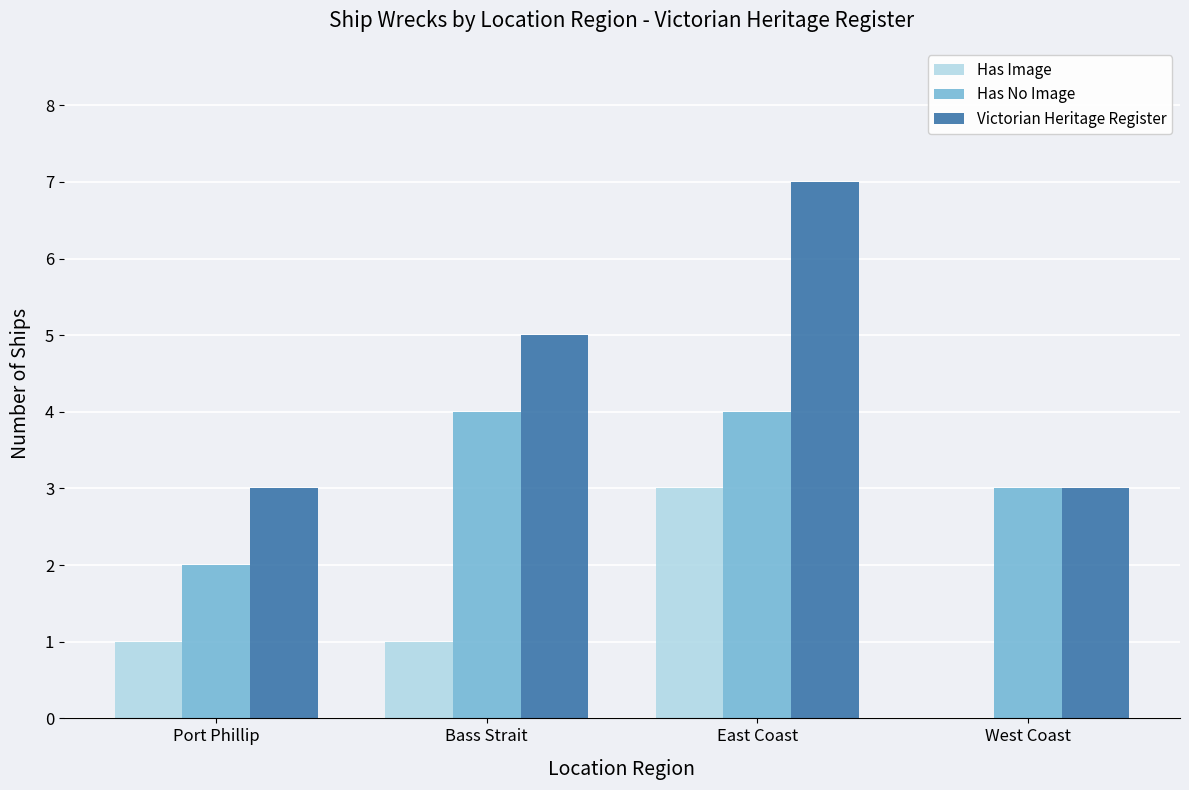

Reading left to right, what are all the values shown in this chart?

Has Image: Port Phillip=1	Bass Strait=1	East Coast=3	West Coast=0
Has No Image: Port Phillip=2	Bass Strait=4	East Coast=4	West Coast=3
Victorian Heritage Register: Port Phillip=3	Bass Strait=5	East Coast=7	West Coast=3